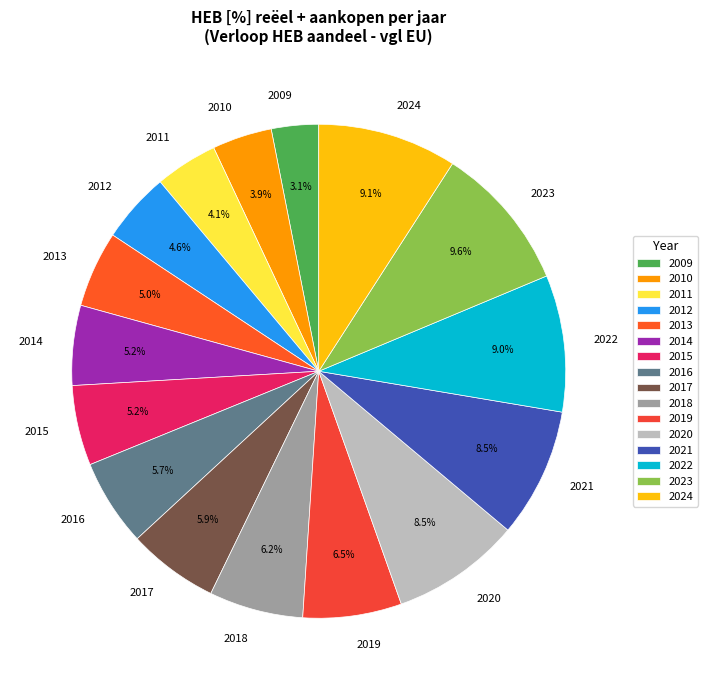

True or false: 2014 accounts for 5% of the total.

True